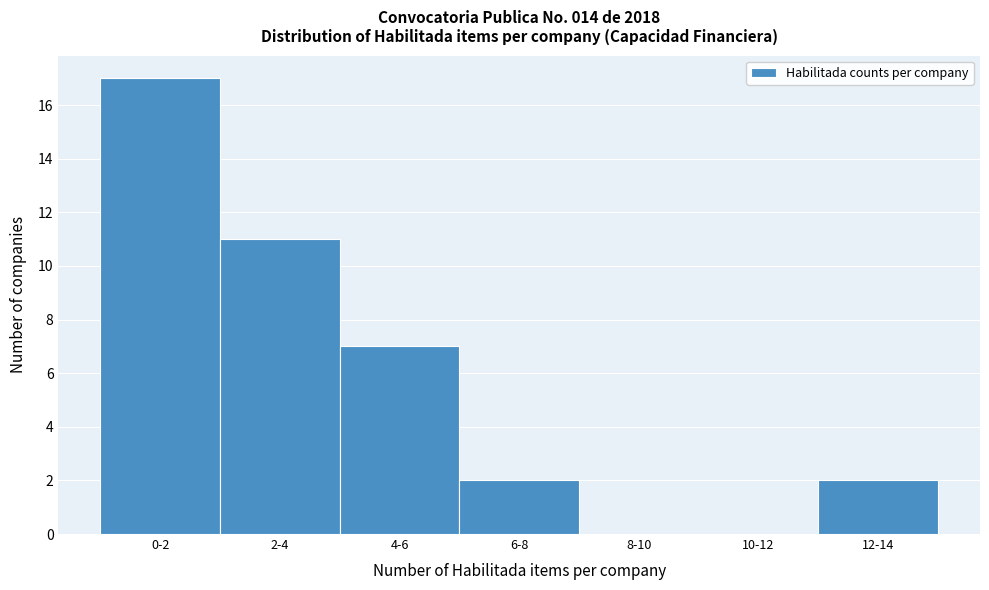

Reading right to left, transcribe all the data shown in this chart.

12-14=2	10-12=0	8-10=0	6-8=2	4-6=7	2-4=11	0-2=17